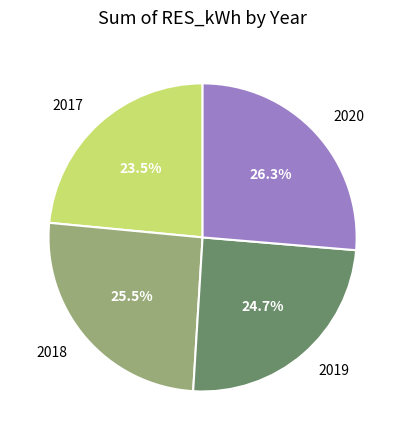

Approximately how many times larger is the value at 2017 compared to 2019?

1.0